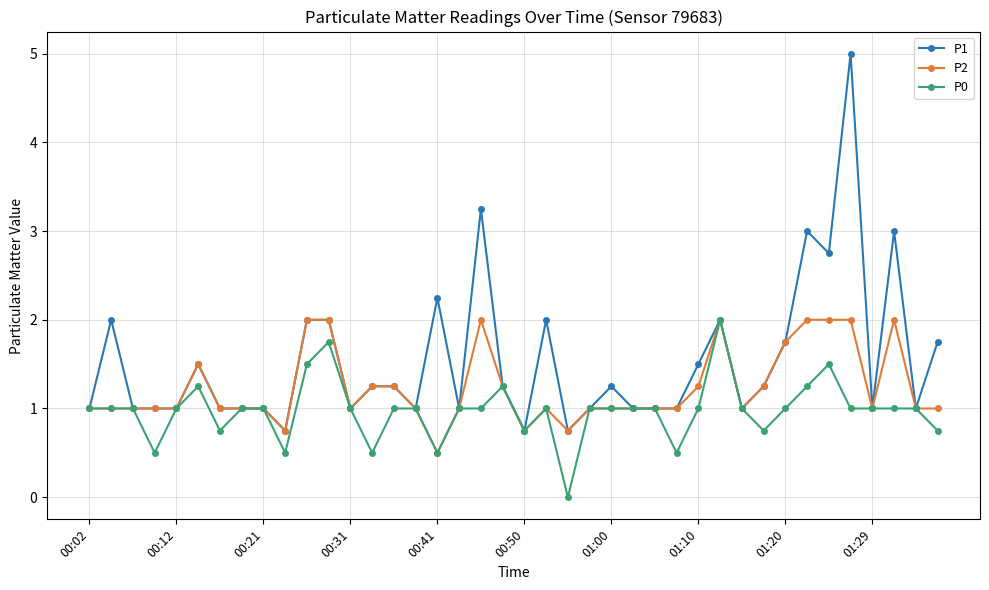

What is the value of the P2 point at the 40th from the left?

1.0